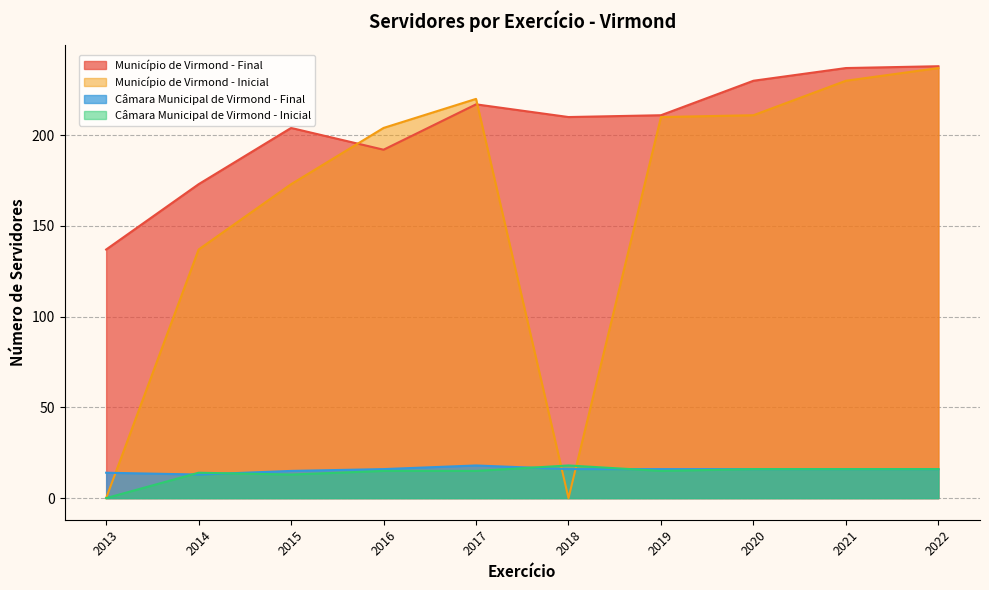

At 2017, list the series in order from largest to smallest.

Município de Virmond - Inicial, Município de Virmond - Final, Câmara Municipal de Virmond - Final, Câmara Municipal de Virmond - Inicial